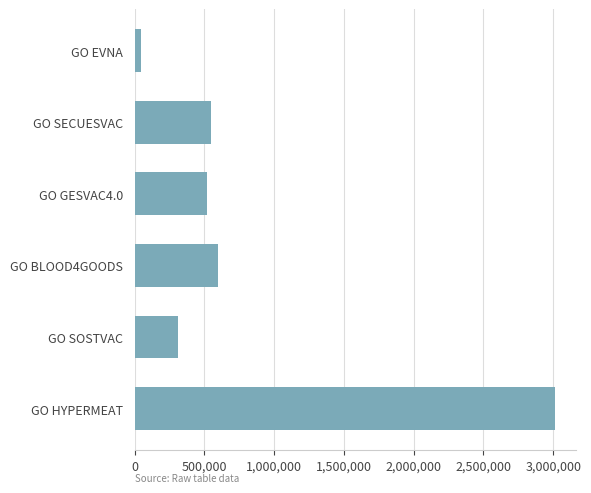

What is the sum of all values?

5036410